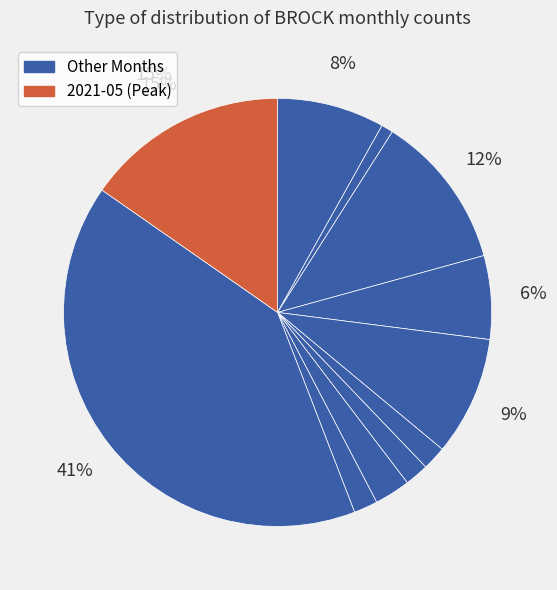

Rank the categories by value from highest to lowest.

2021-03, 2021-05, 2020-04, 2020-10, 2020-02, 2020-07, 2021-01, 2020-11, 2020-12, 2021-02, 2020-03